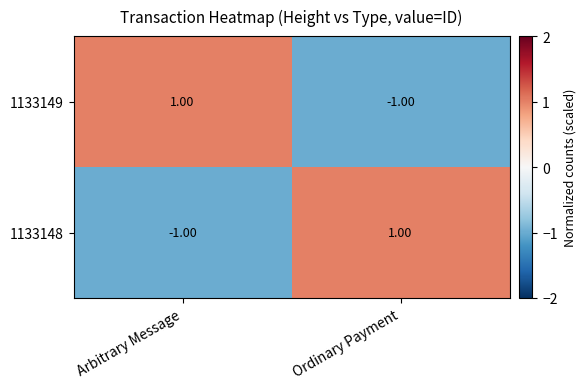

List the labels in order of 1133148 value, largest first.

Ordinary Payment, Arbitrary Message